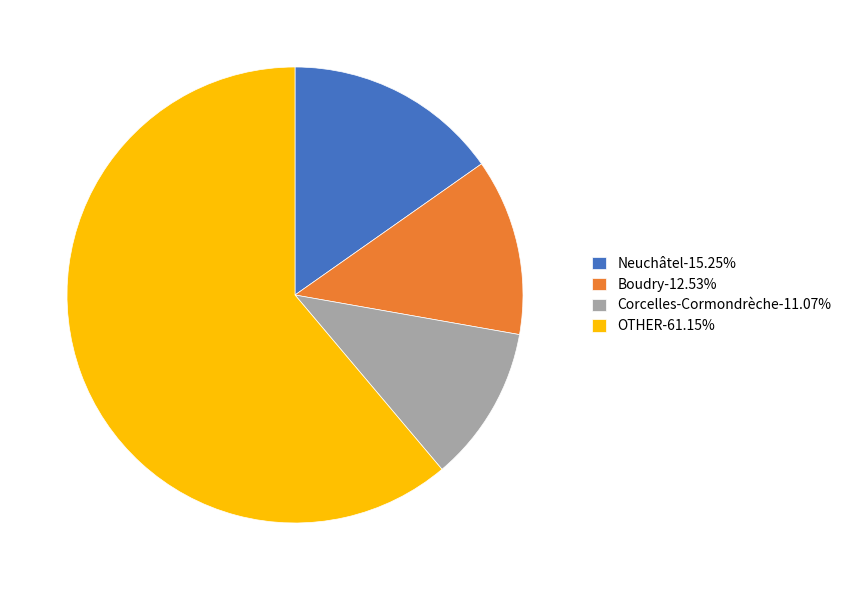

Is there a majority slice in this chart?

Yes